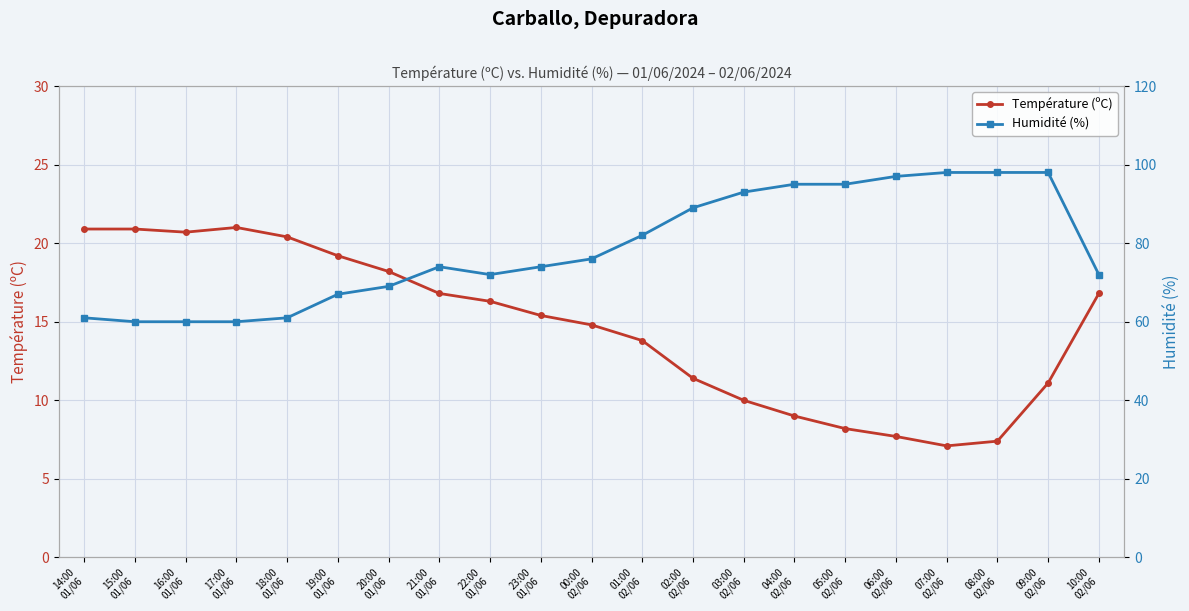

True or false: Température (ºC) and Humidité (%) cross at least once.

False